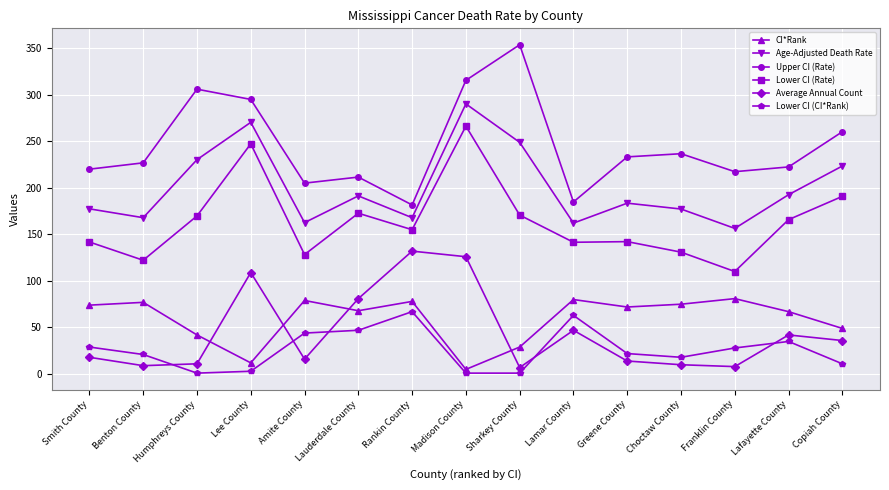

The Age-Adjusted Death Rate series shows 162.6 at Amite County. True or false?

True